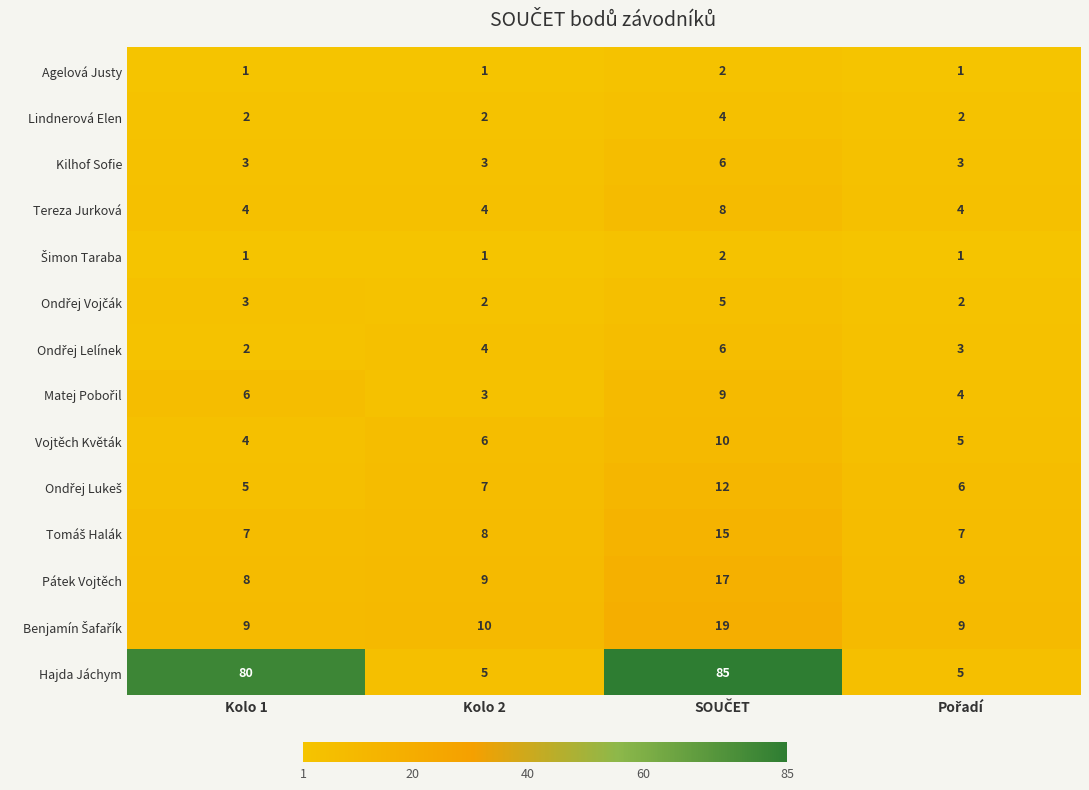

The Vojtěch Květák series shows 6 at Kolo 1. True or false?

False